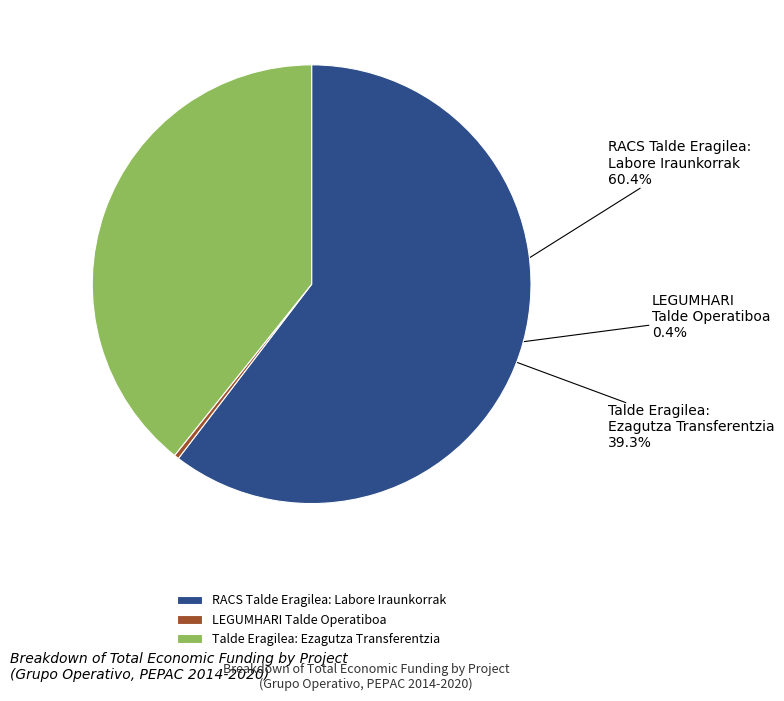

What percentage is NOT represented by Talde Eragilea: Ezagutza Transferentzia?

60.7%